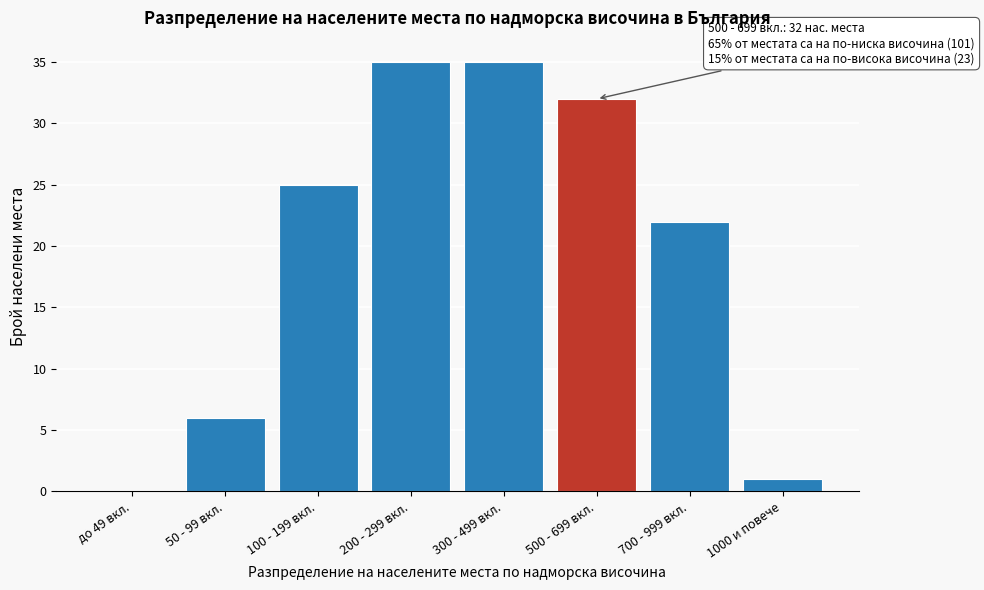

Reading left to right, what are all the values shown in this chart?

до 49 вкл.=0	50 - 99 вкл.=6	100 - 199 вкл.=25	200 - 299 вкл.=35	300 - 499 вкл.=35	500 - 699 вкл.=32	700 - 999 вкл.=22	1000 и повече=1